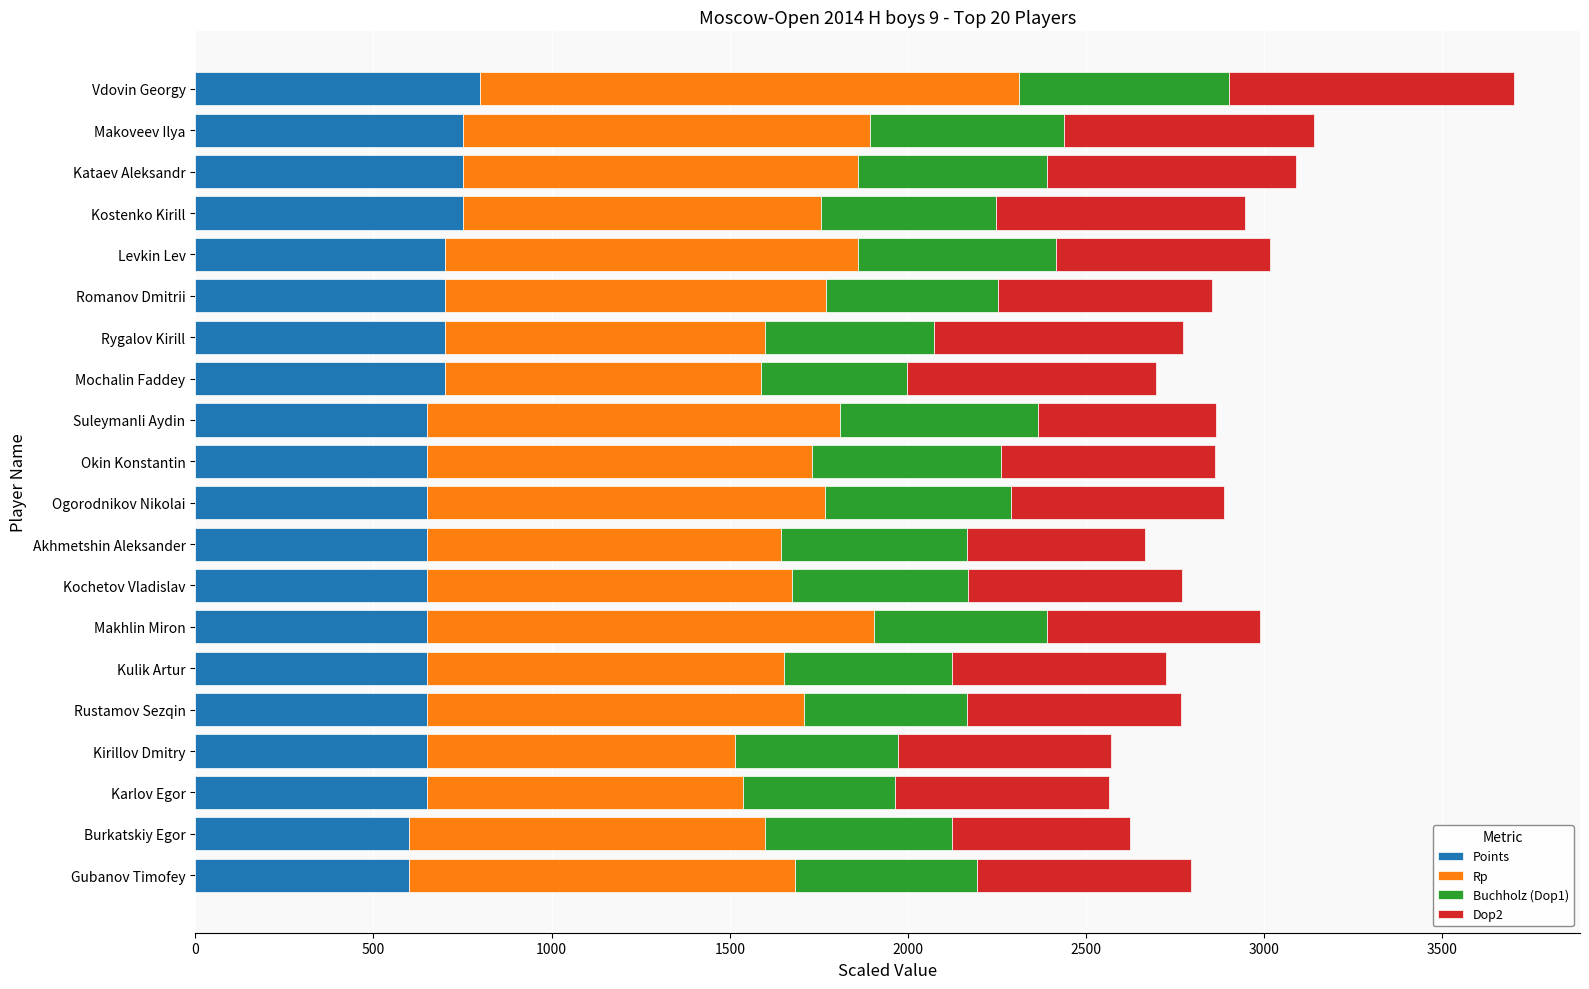

What is the sum of all Points values?

13550